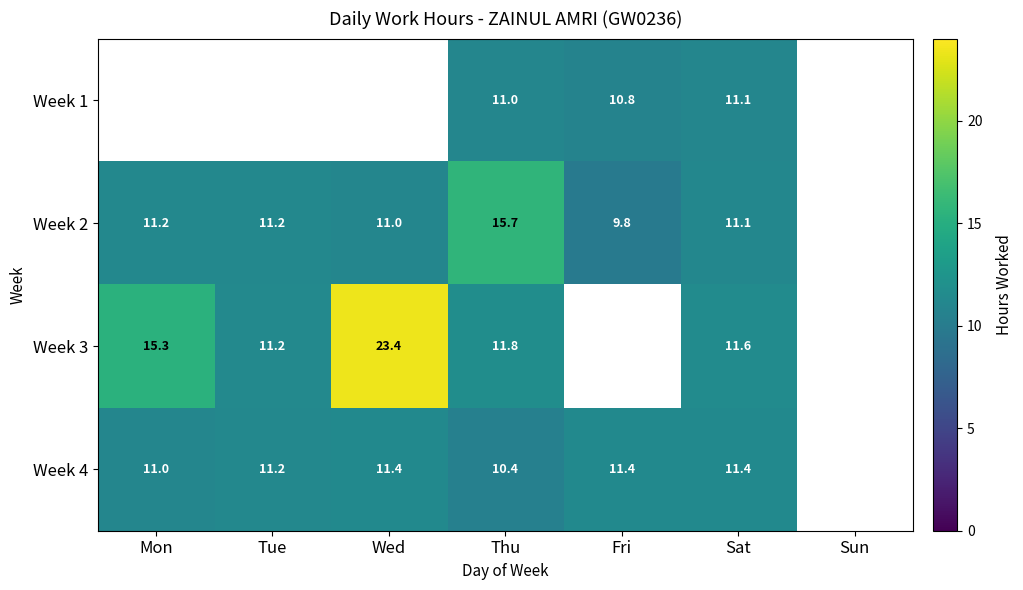

What is the total value across all series at Thu?

48.9